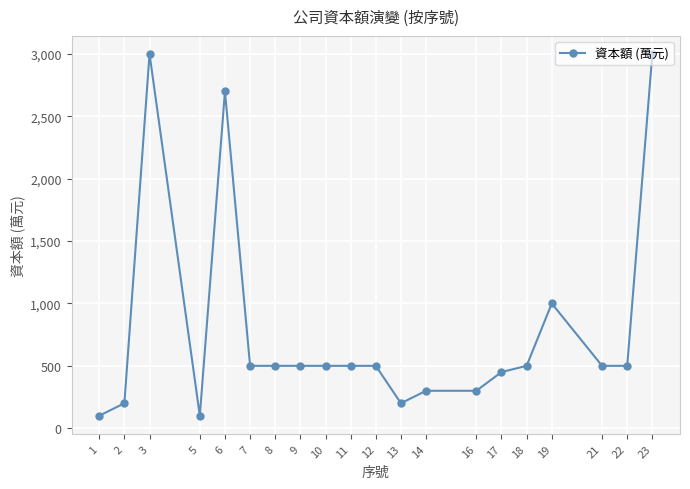

Reading left to right, what are all the values shown in this chart?

1=100	2=200	3=3000	5=100	6=2700	7=500	8=500	9=500	10=500	11=500	12=500	13=200	14=300	16=300	17=450	18=500	19=1000	21=500	22=500	23=3000